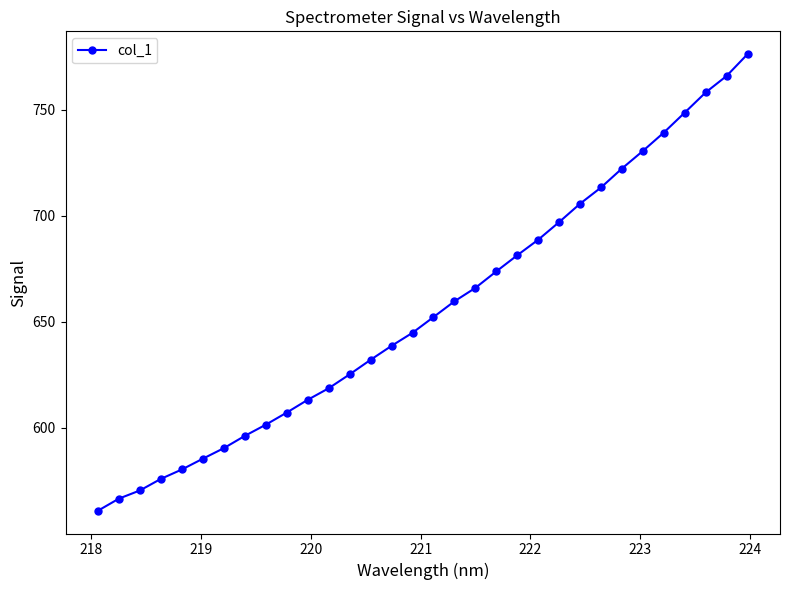

What is the difference between the maximum and minimum values?

215.5